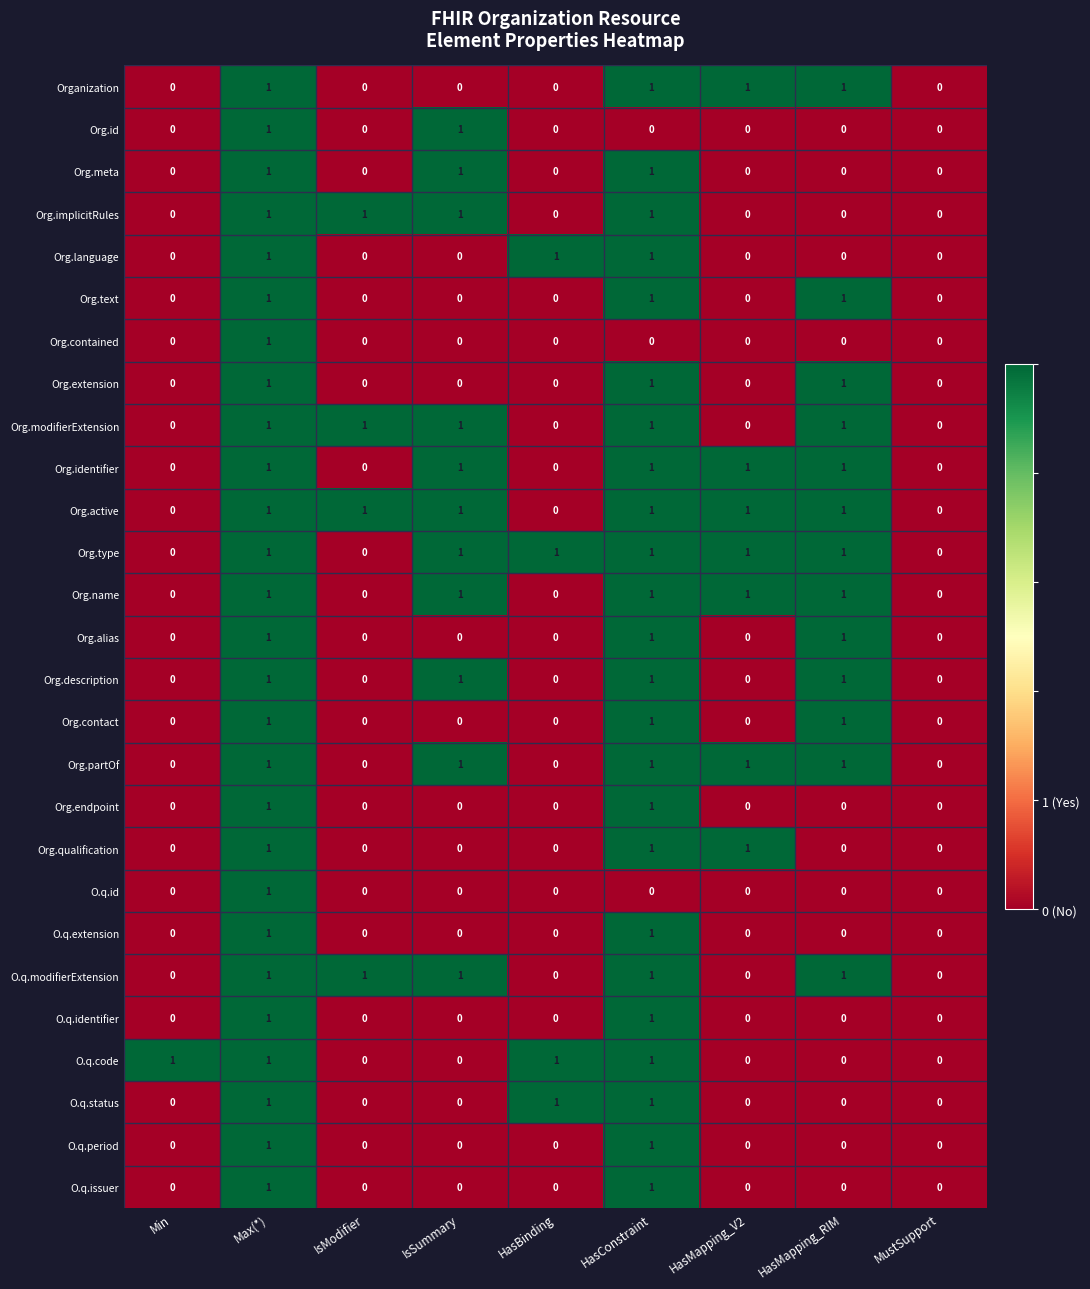

What is the sum of all Org.modifierExtension values?

5